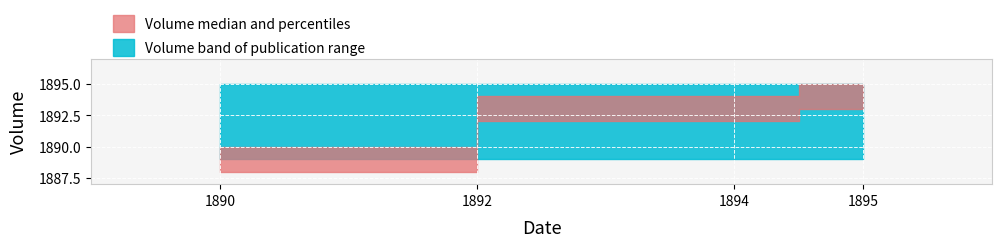

What value does the Volume_upper series have at 1895?

1895